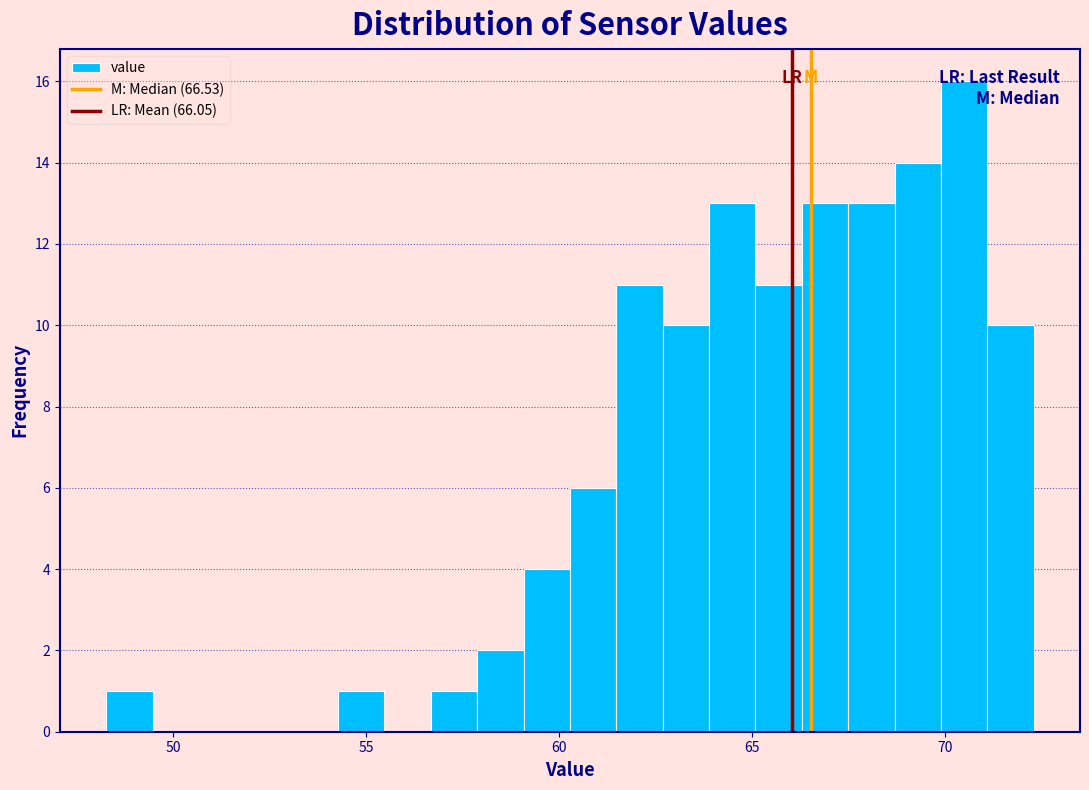

Read against the x-axis, roughly where is the centre of the tallest bar?

70.5